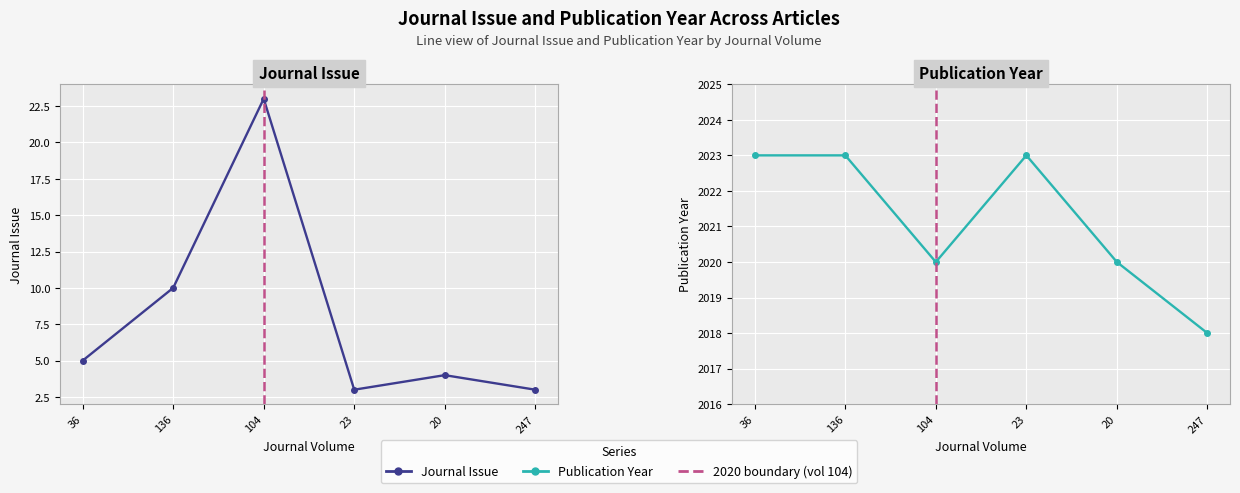

Read the Journal Issue value at 247.

3